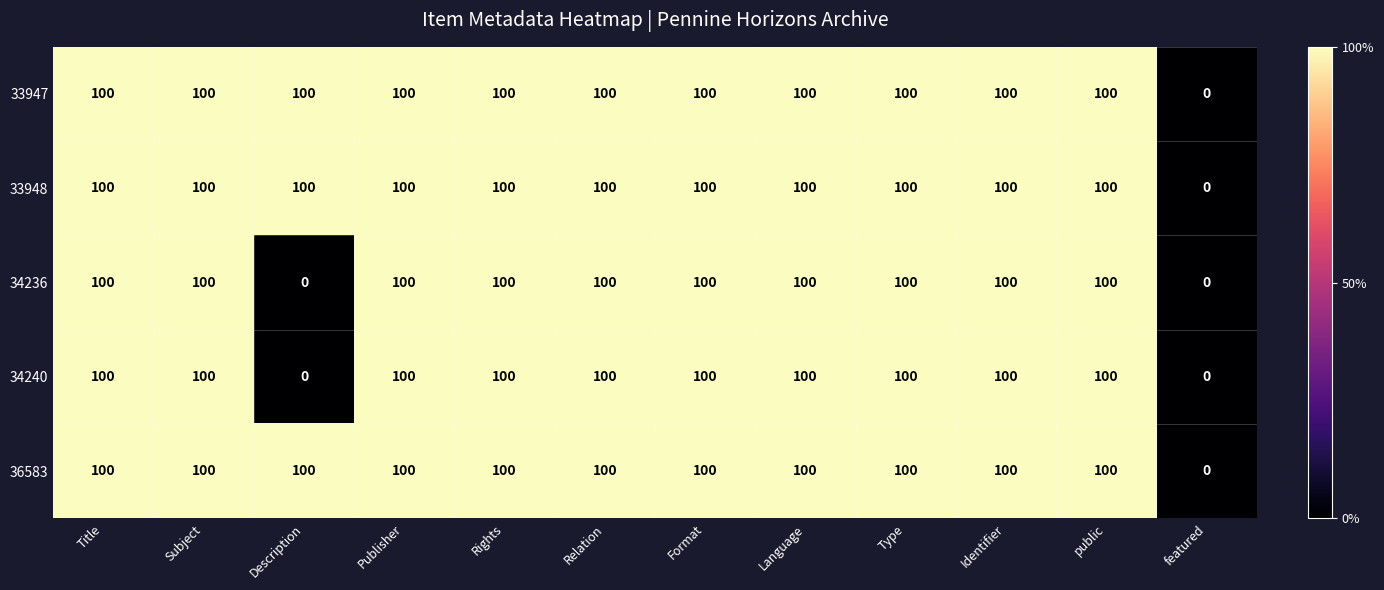

Is it true that 34236 equals 0 at featured?

True